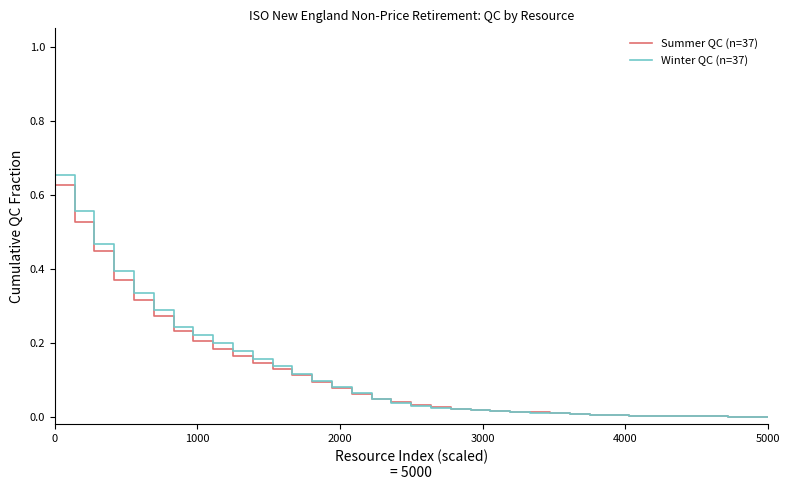

Is this an area chart (filled region under the line)?

No